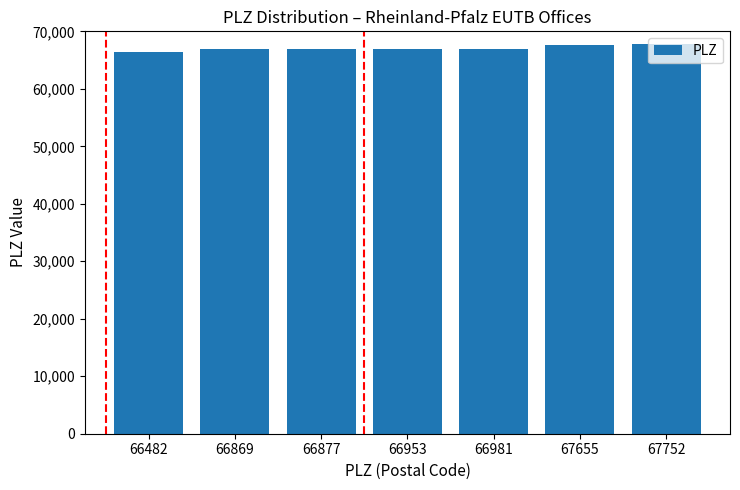

What is the sum of all values?

469569